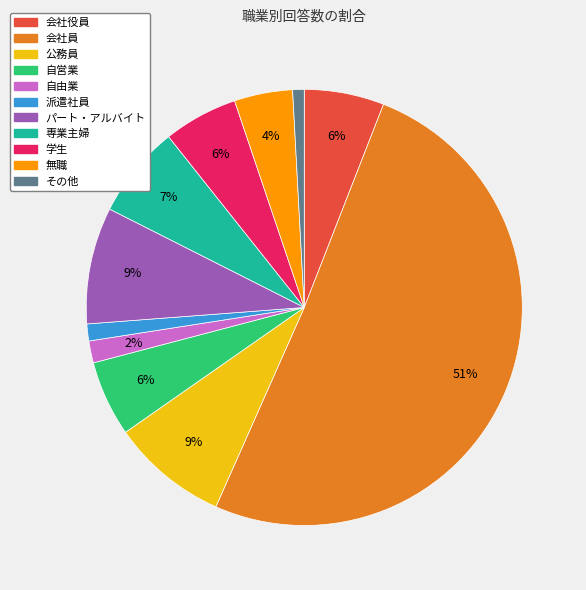

To the nearest percent, what percentage of the pie is 会社役員?

6%